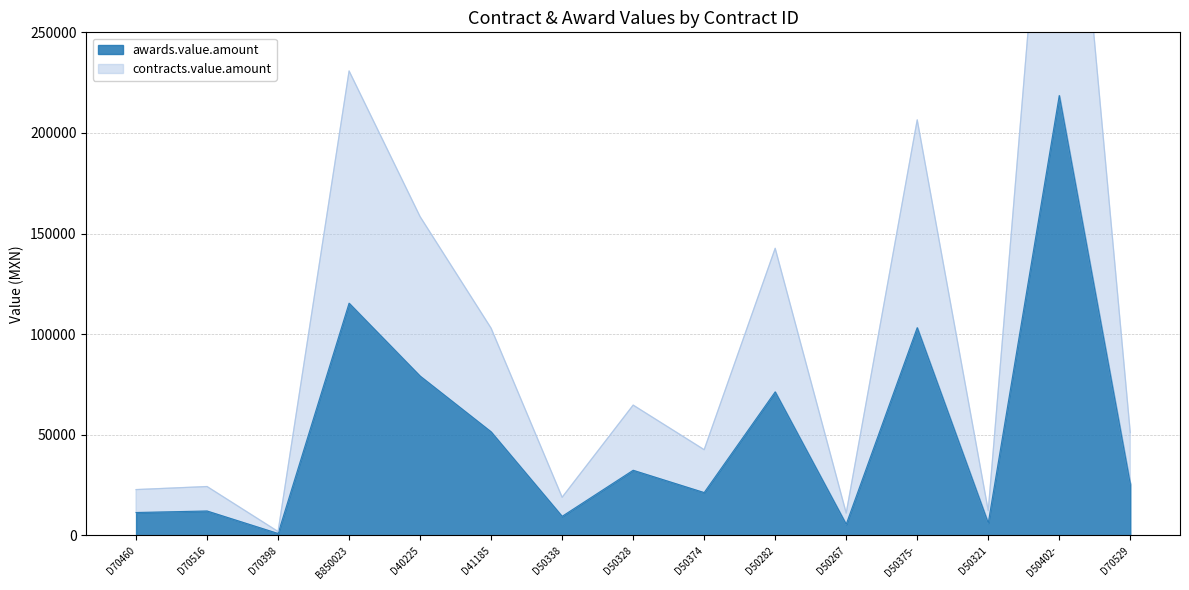

What is the difference between the contracts.value.amount values at D50375- and D40225?

48100.0